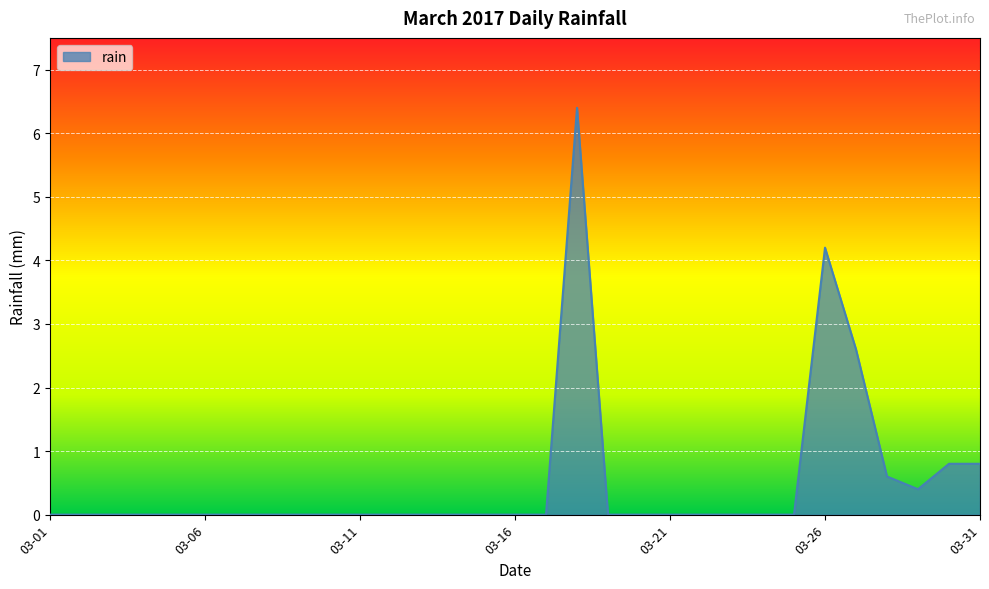

What is the maximum value shown in the chart?

6.4